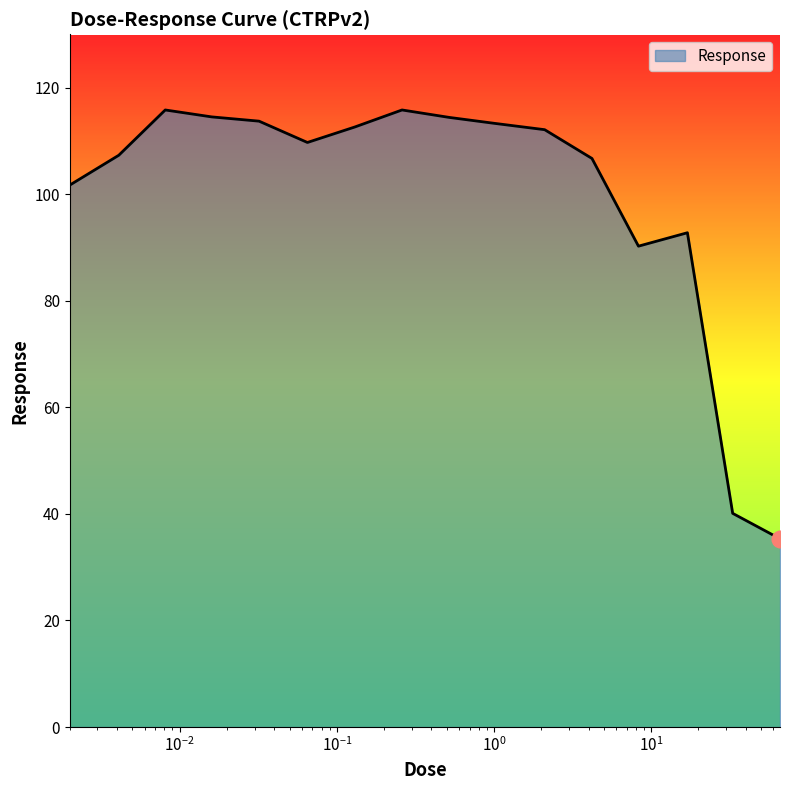

Count the number of categories in the chart.

16